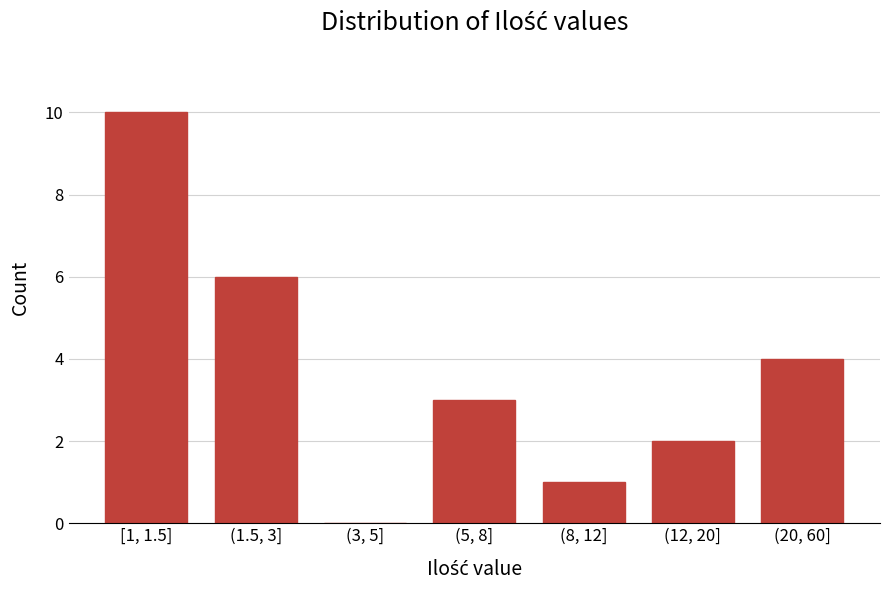

Reading right to left, what are all the values shown in this chart?

(20, 60]=4	(12, 20]=2	(8, 12]=1	(5, 8]=3	(3, 5]=0	(1.5, 3]=6	[1, 1.5]=10